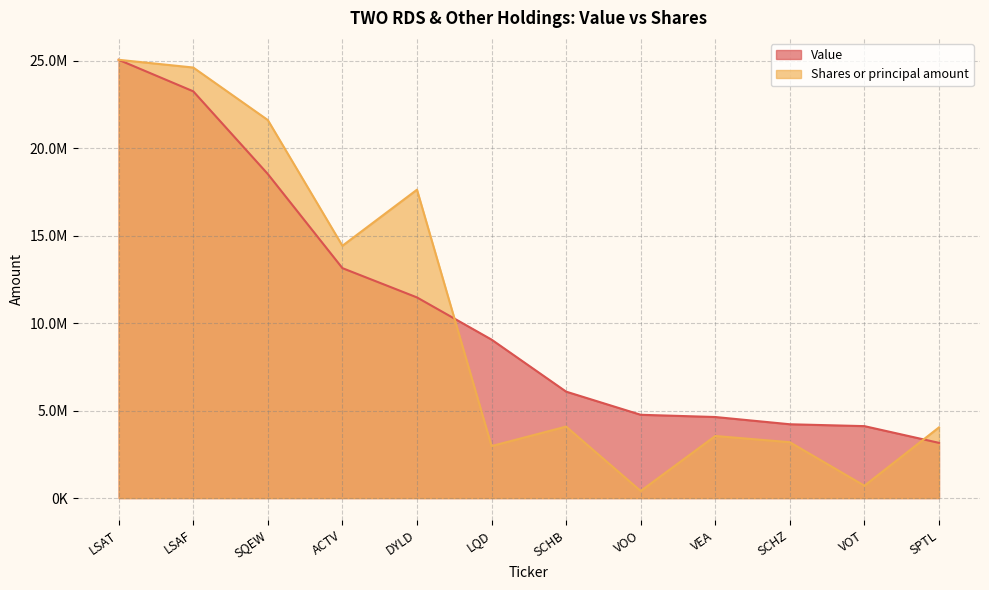

How many intersections are there between Value and Shares or principal amount?

2